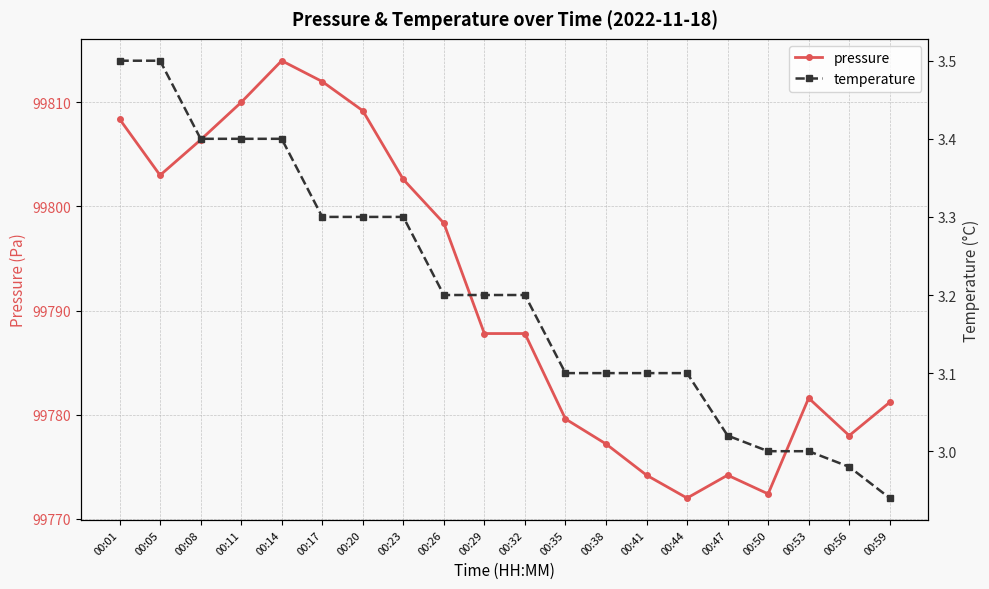

Reading right to left, extract all data points from this chart.

pressure: 99781.2	99778.0	99781.6	99772.4	99774.2	99772.0	99774.2	99777.2	99779.6	99787.8	99787.8	99798.4	99802.6	99809.2	99812.0	99814.0	99810.0	99806.4	99803.0	99808.4
temperature: 2.9	3.0	3.0	3.0	3.0	3.1	3.1	3.1	3.1	3.2	3.2	3.2	3.3	3.3	3.3	3.4	3.4	3.4	3.5	3.5